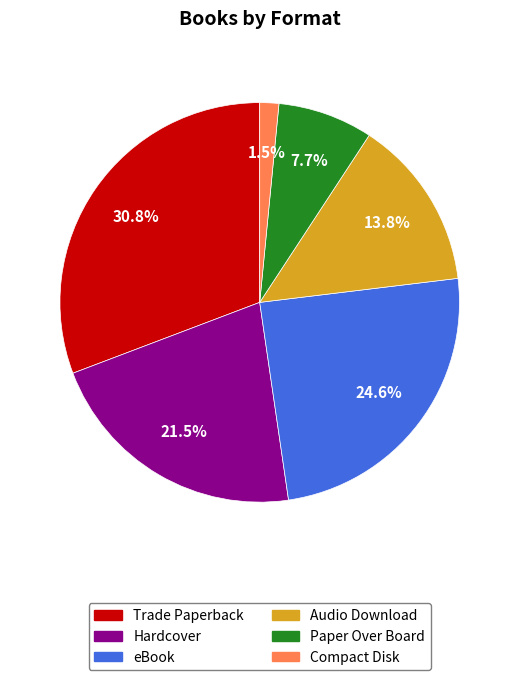

How many slices are in this pie chart?

6